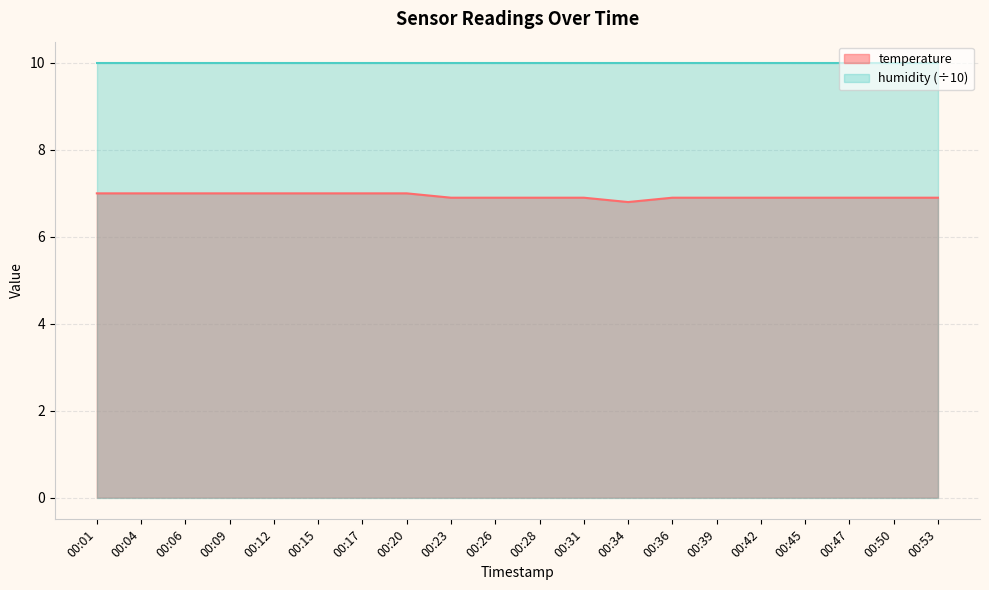

Rank the categories by value from highest to lowest.

00:01, 00:04, 00:06, 00:09, 00:12, 00:15, 00:17, 00:20, 00:23, 00:26, 00:28, 00:31, 00:36, 00:39, 00:42, 00:45, 00:47, 00:50, 00:53, 00:34